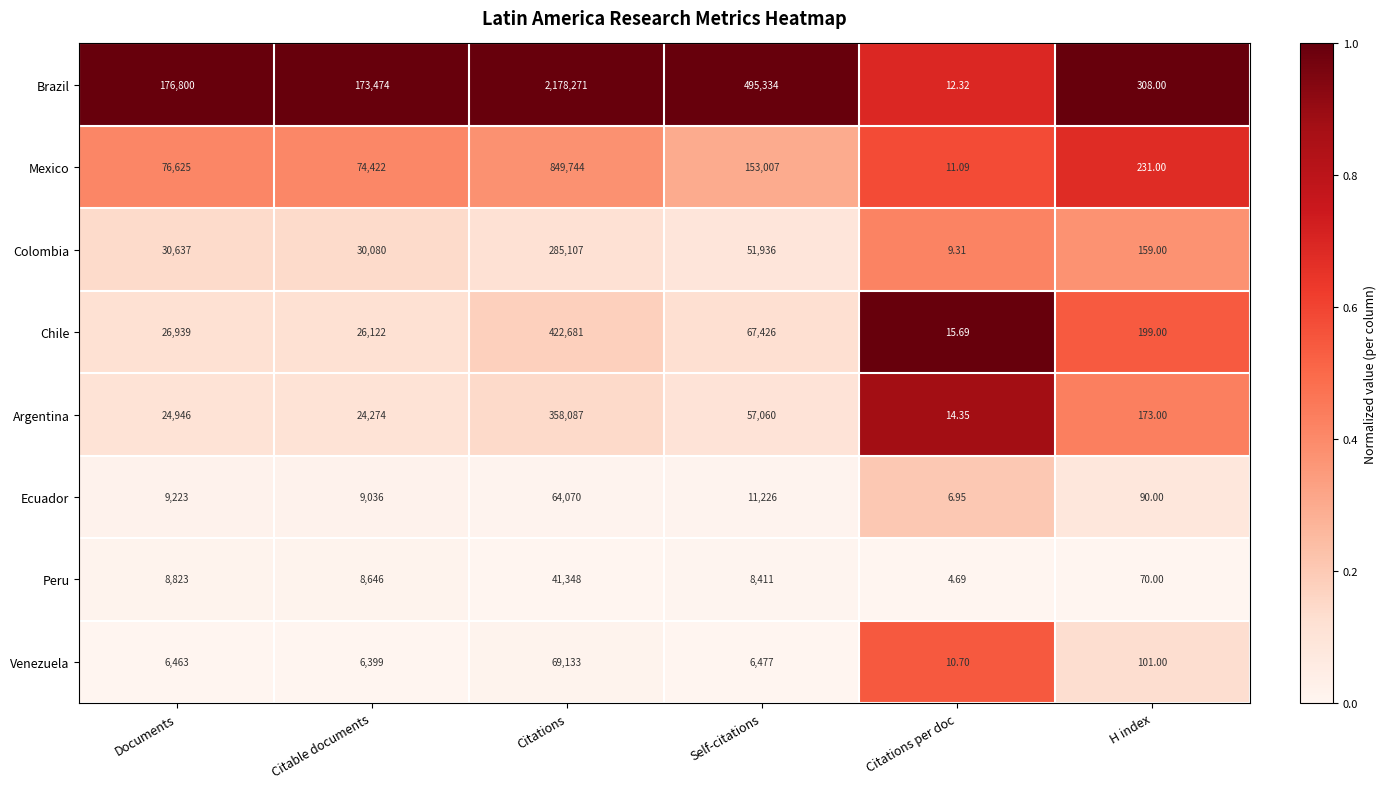

List the series in order of their peak value, highest first.

Brazil, Mexico, Chile, Argentina, Colombia, Venezuela, Ecuador, Peru